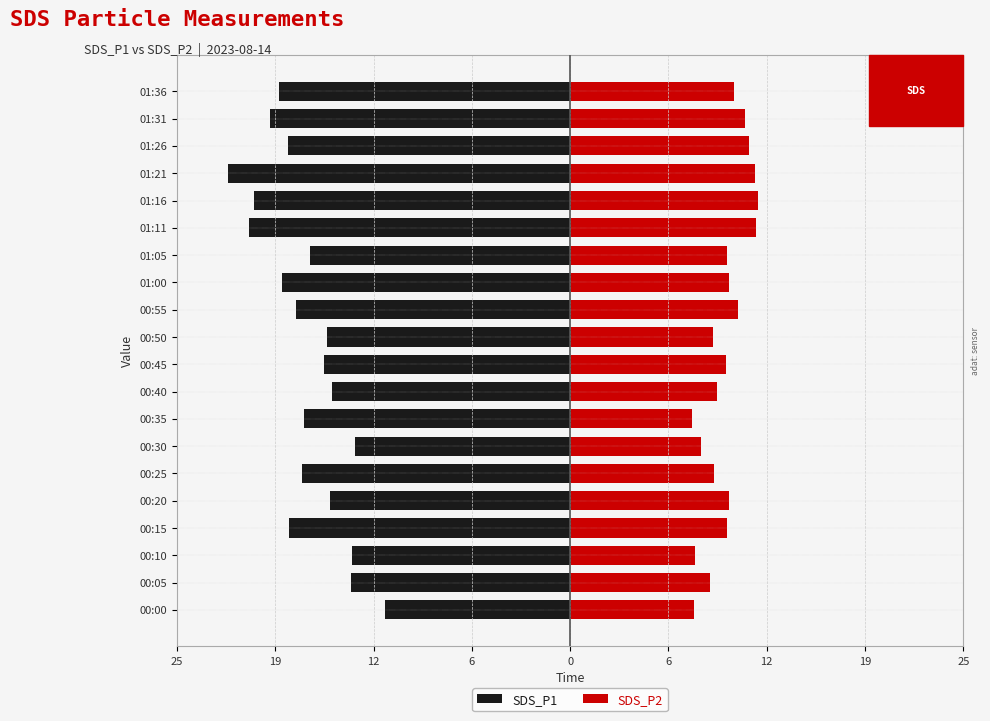

At how many categories does at least one series exceed 4?

20